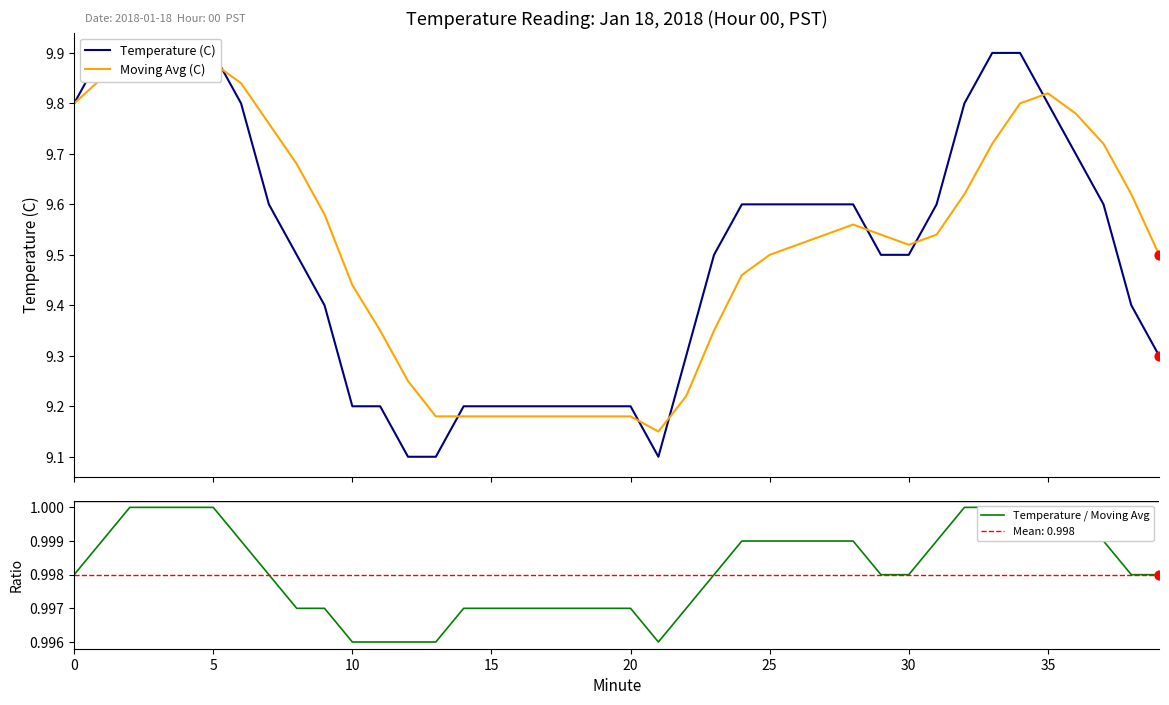

Which series reaches the minimum Y coordinate?

Temperature / Moving Avg